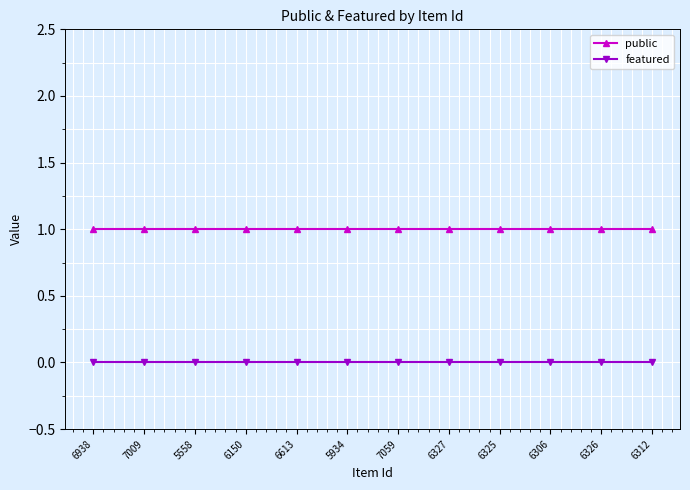

Is the value of featured at 6938 greater than the value of public at 6150?

No